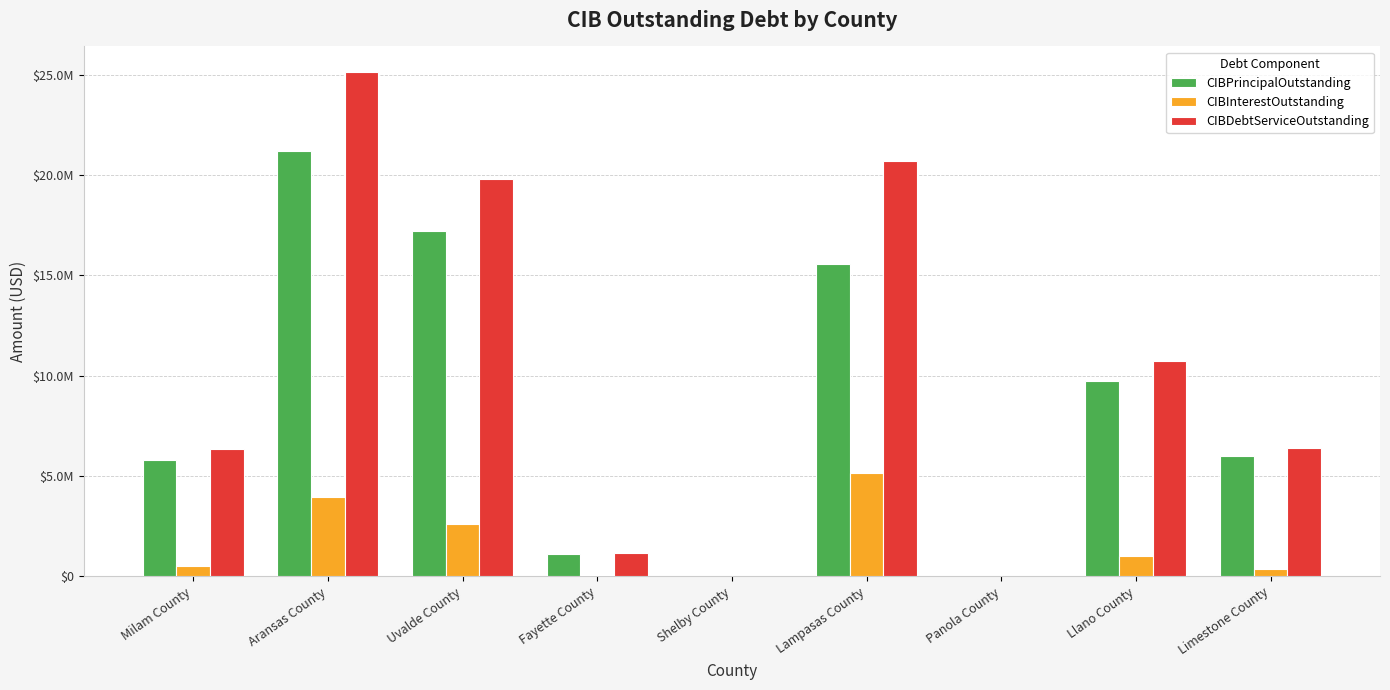

What is the total value across all series at Limestone County?

12771292.0